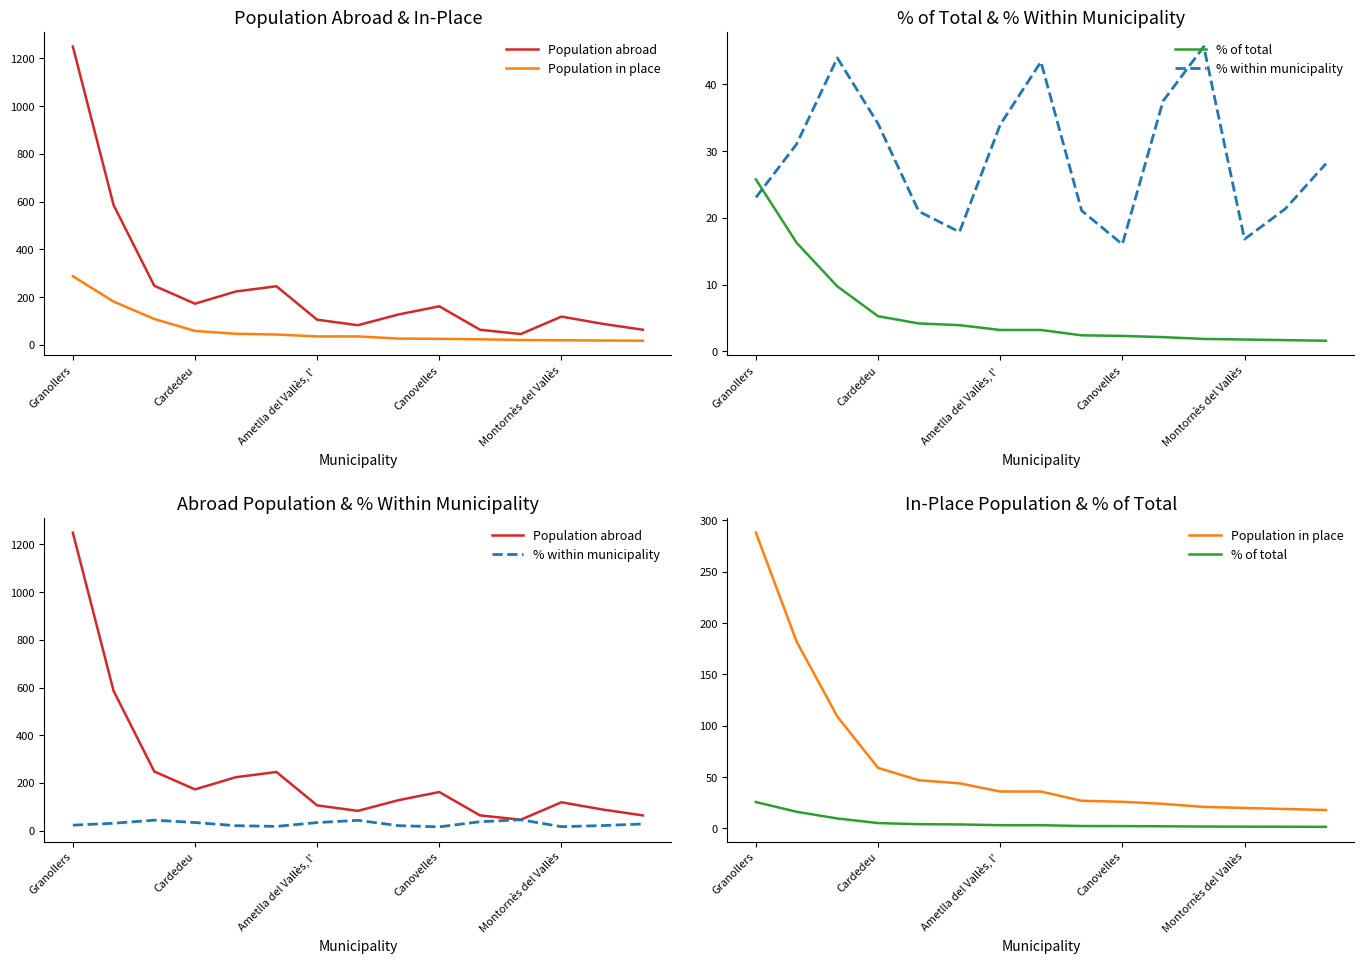

The value of % within municipality at 7 is 66.1. True or false?

False